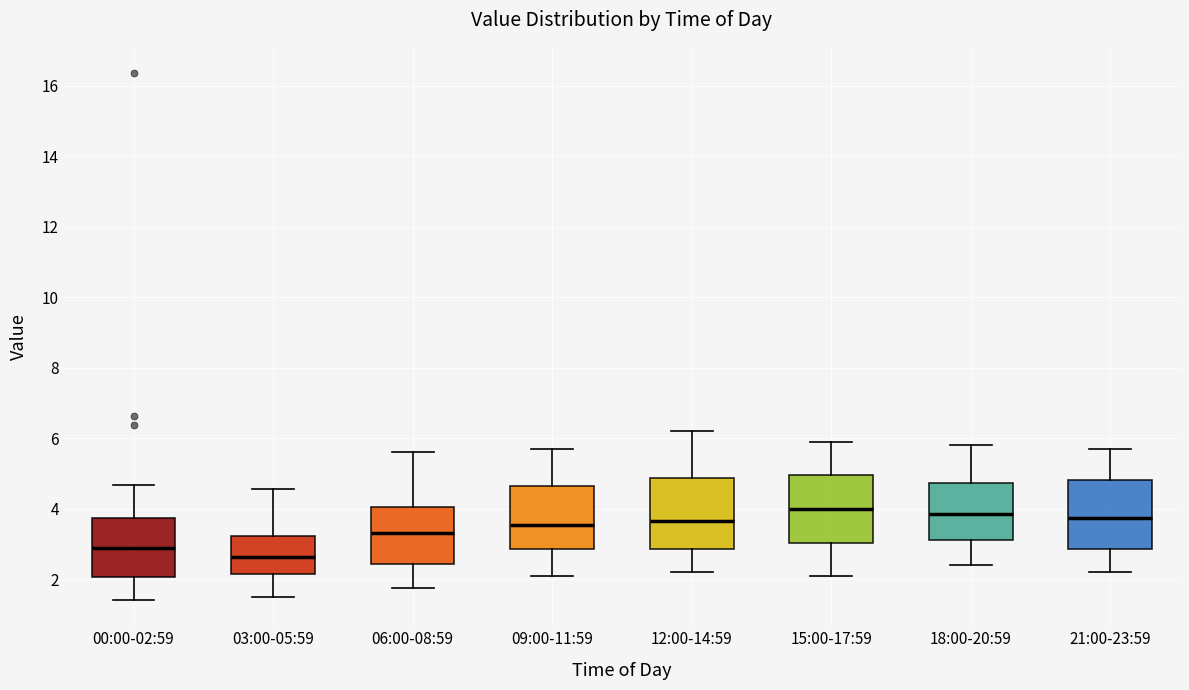

Where is the lower edge of the box for 03:00-05:59 on the y-axis? The values are not printed on the chart, so give them approximately, as read against the axis.

2.2